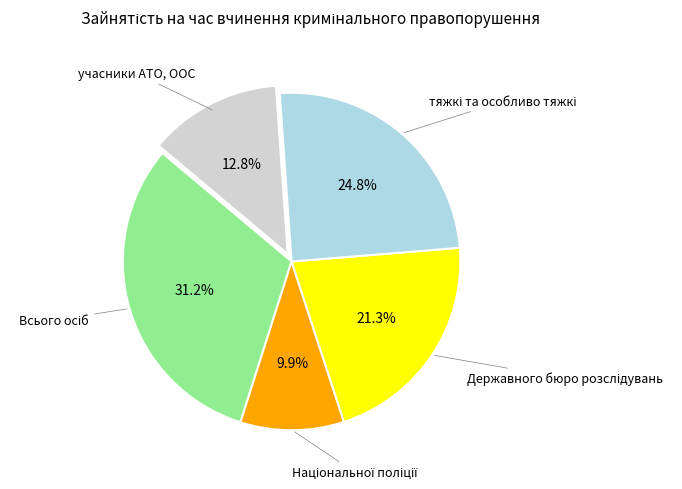

Is there any slice that represents more than half of the pie?

No